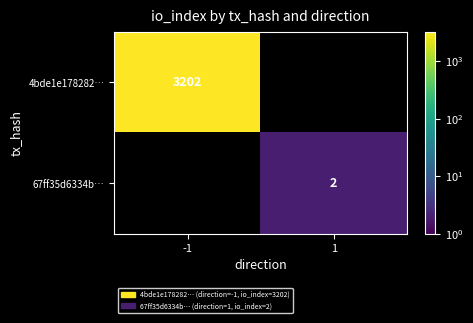

What is the minimum value shown in the chart?

2.0